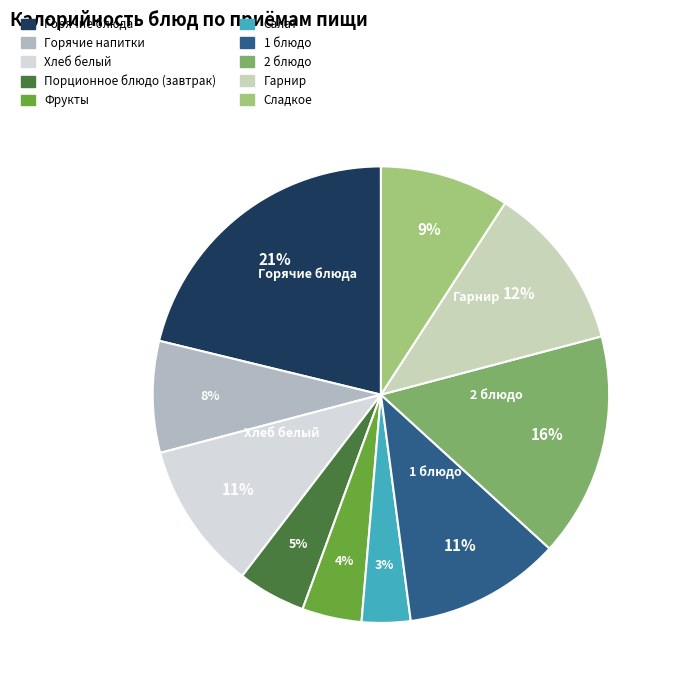

Is there any slice that represents more than half of the pie?

No